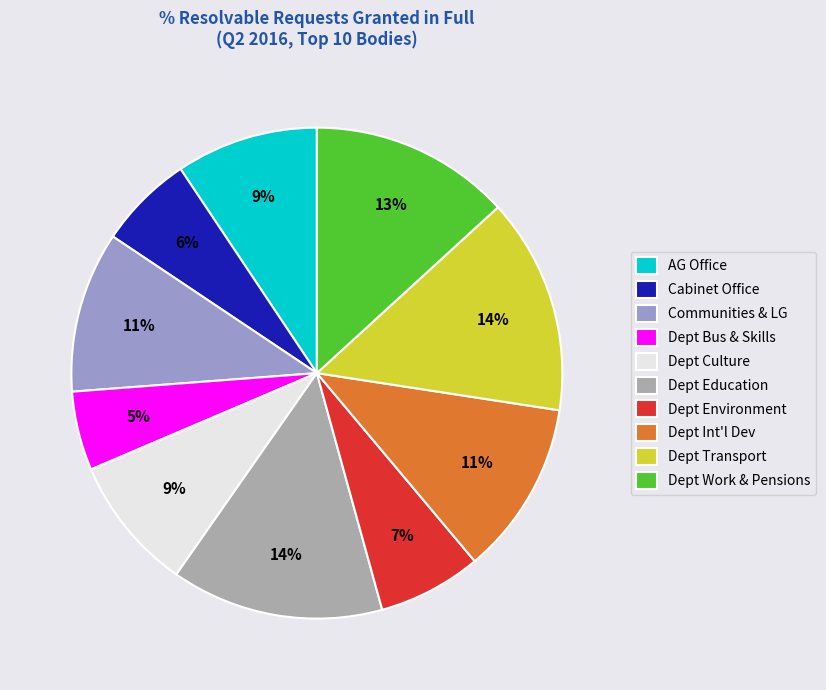

Which category has the smallest portion of the pie?

Dept Bus & Skills